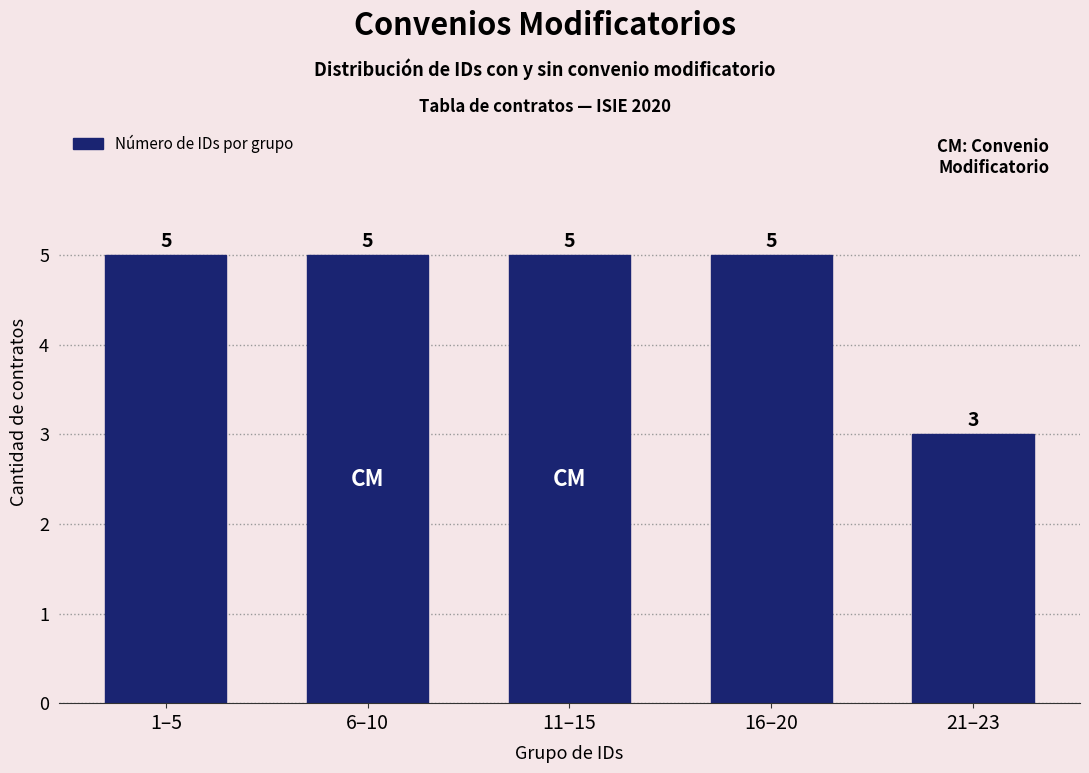

Reading left to right, what are all the values shown in this chart?

5	5	5	5	3